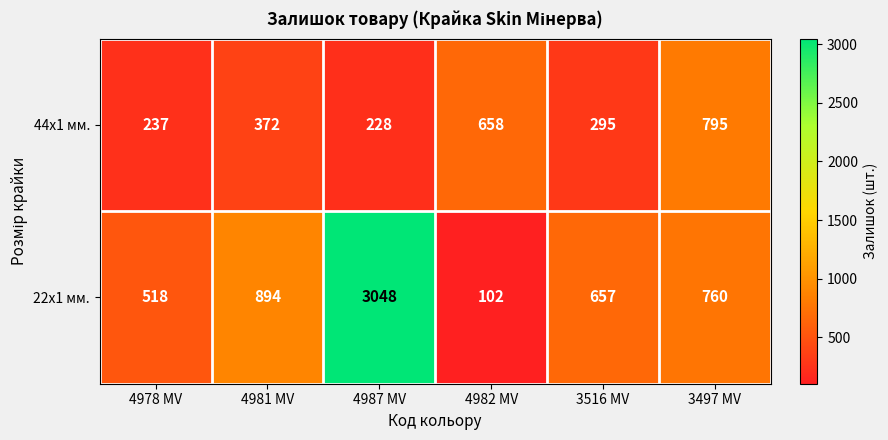

At which category is the sum across all series the highest?

4987 MV